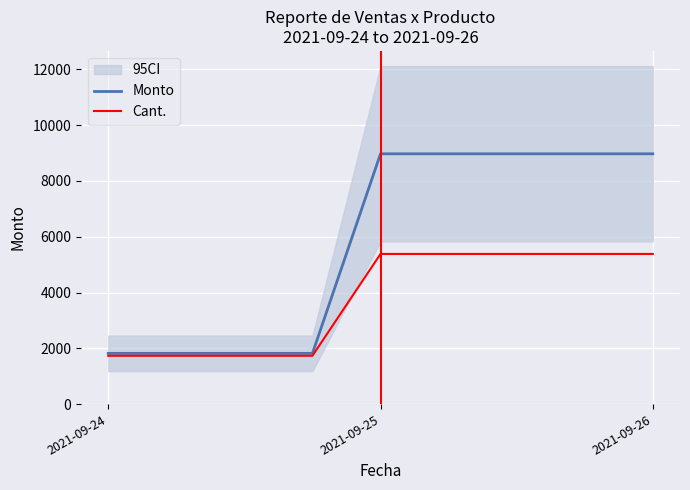

How many values in the Cant. series are below 5384?

4